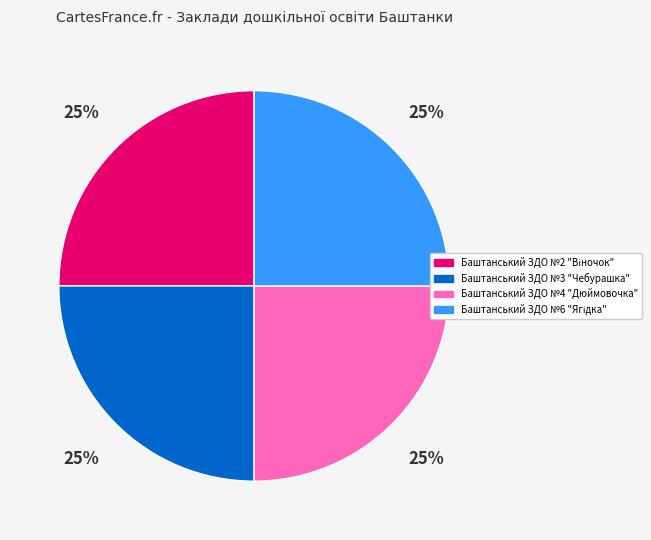

Is Баштанський ЗДО №3 "Чебурашка" the majority of the pie?

No